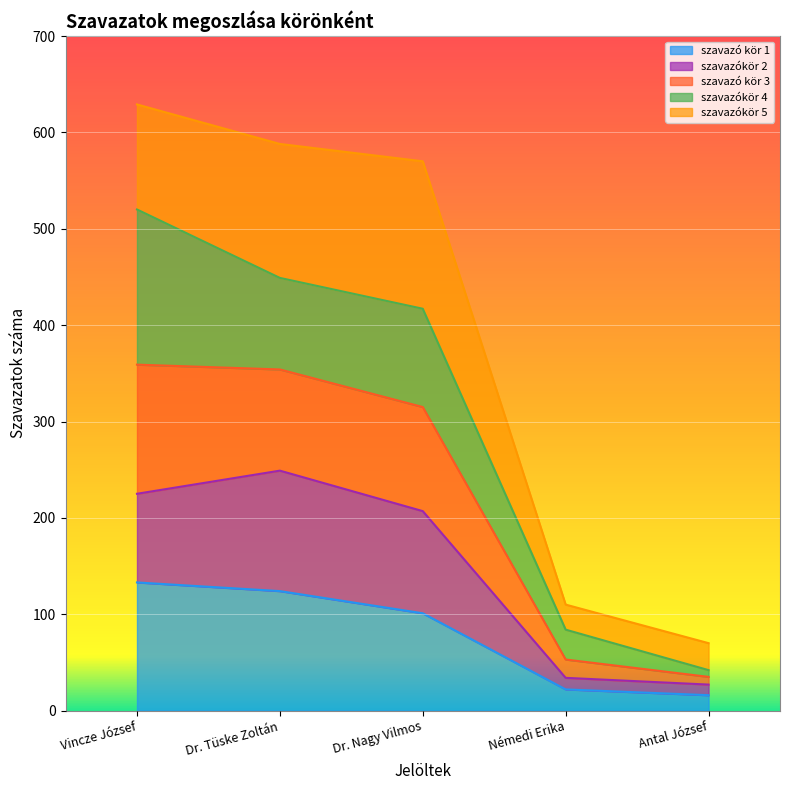

Is it true that szavazó kör 1 equals 133 at Vincze József?

True